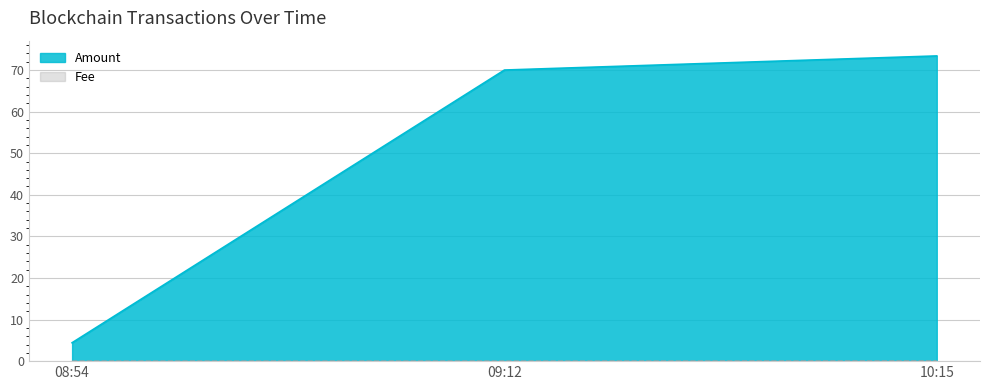

What are all the series names shown in the legend?

Amount, Fee